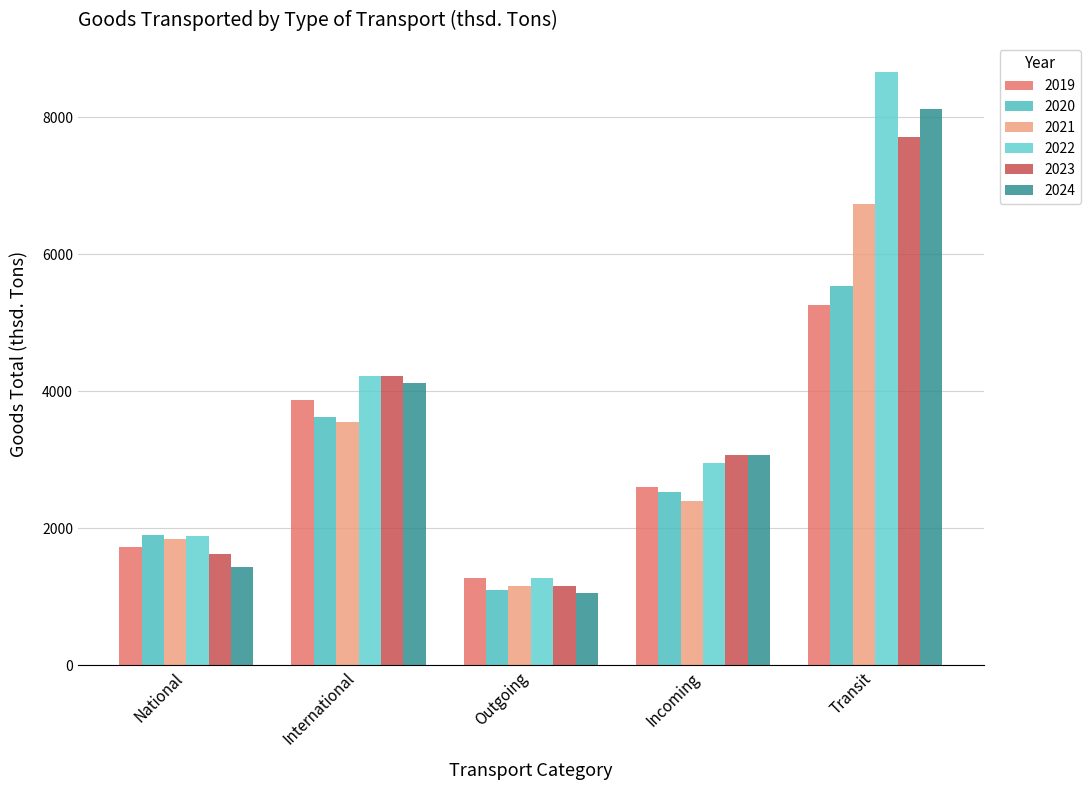

Rank the categories by 2024 value from lowest to highest.

Outgoing, National, Incoming, International, Transit